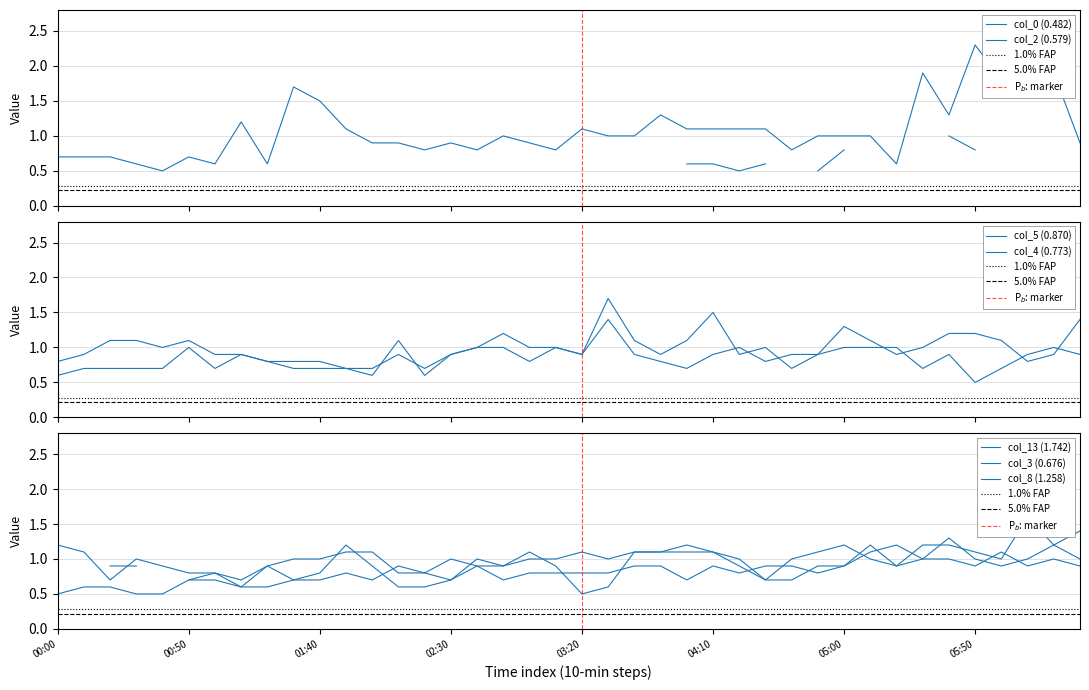

Which series ends up on top after the final intersection of col_5 (0.870) and col_8 (1.258)?

col_8 (1.258)